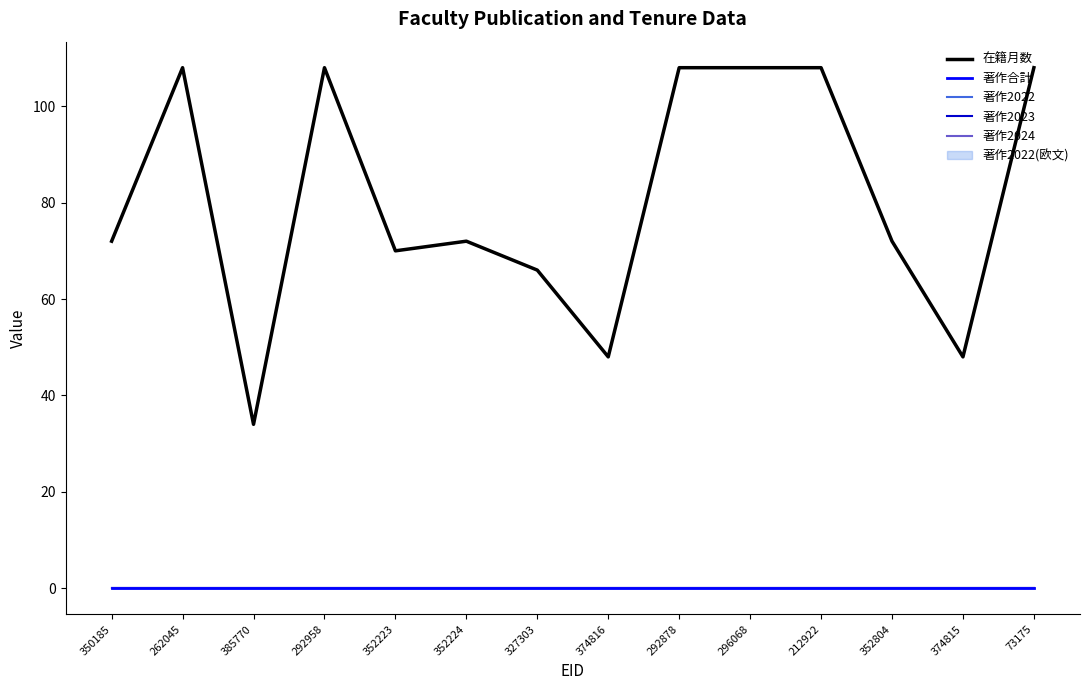

What is the label of the 1st point from the right?

73175